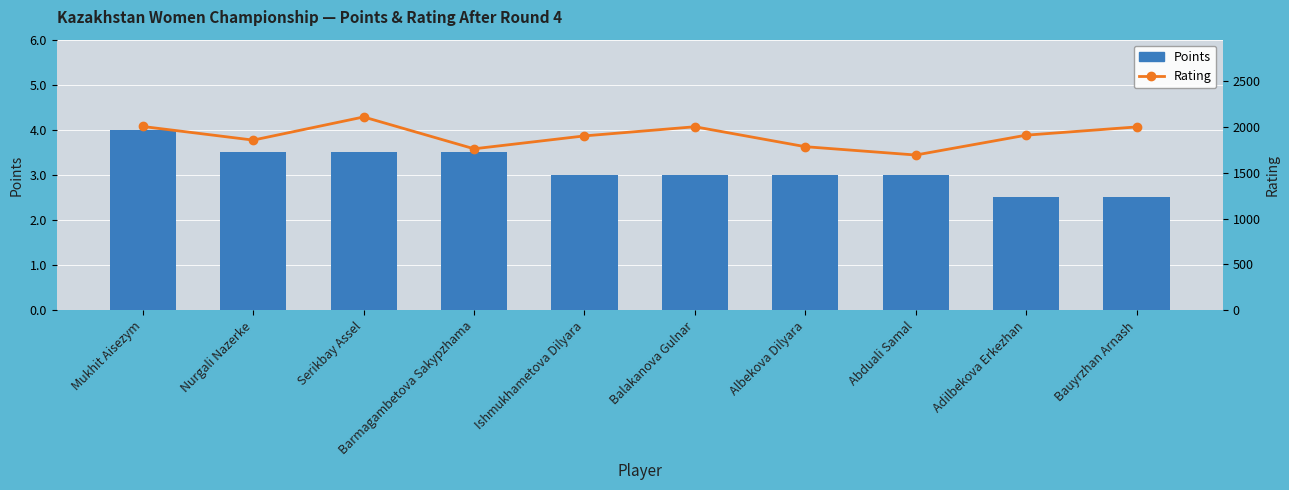

At which label does Points reach its minimum?

Adilbekova Erkezhan